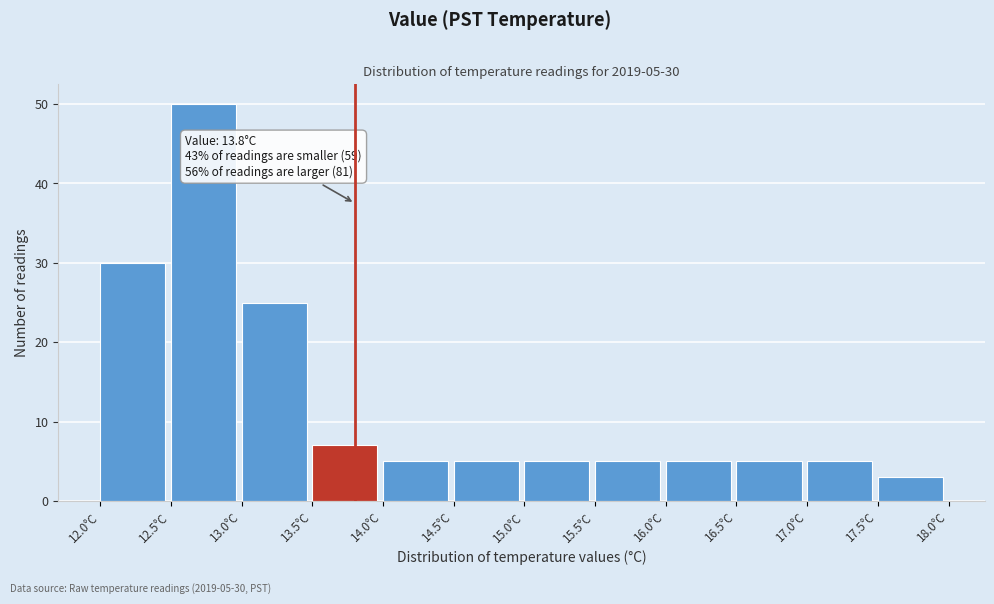

Which range on the x-axis has the tallest bar?

12.5 to 13.0